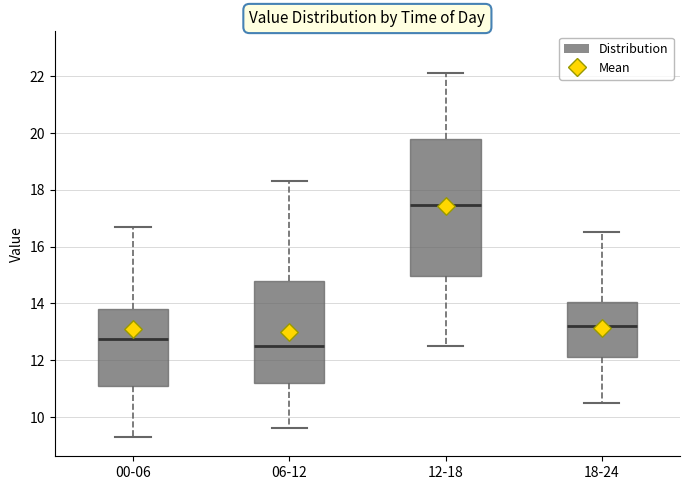

Where is the upper edge of the box for 12-18 on the y-axis? The values are not printed on the chart, so give them approximately, as read against the axis.

19.8